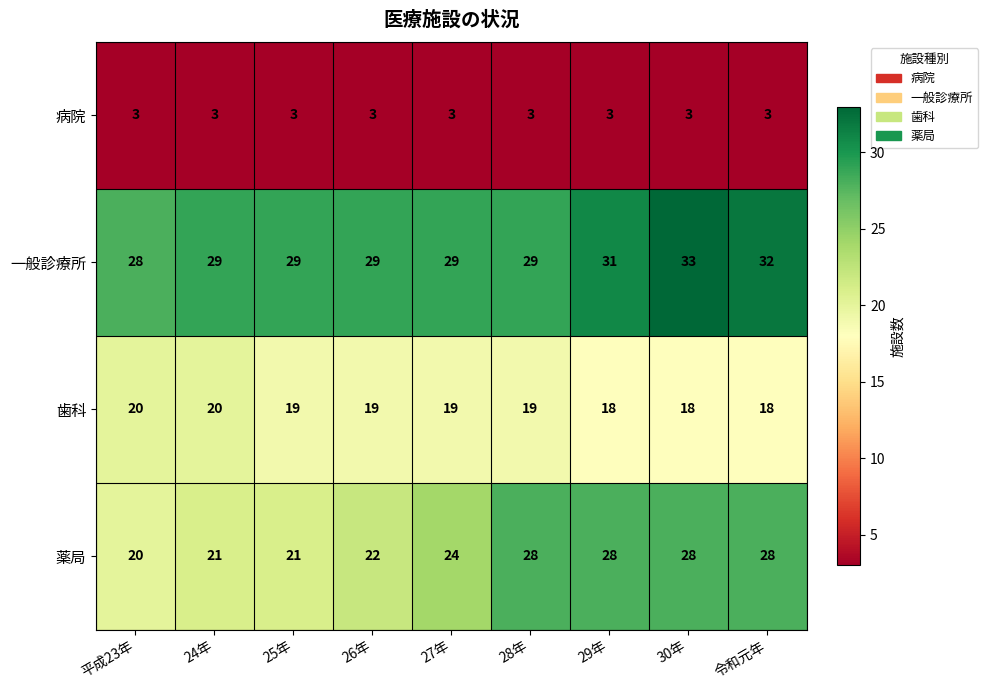

What is the spread (max minus min) of values at 24年?

26